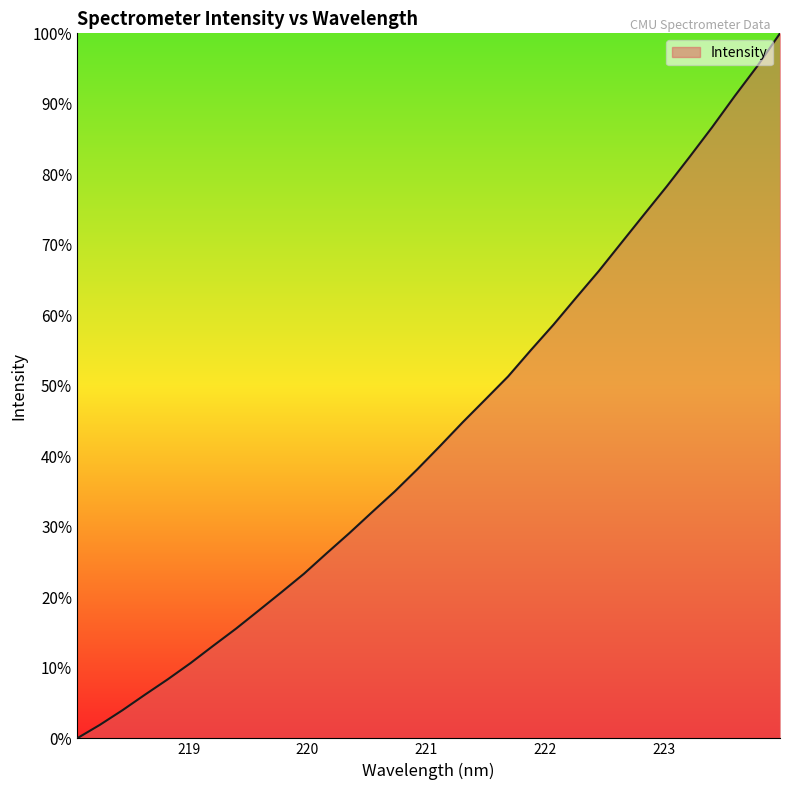

What is the maximum value shown in the chart?

100.0